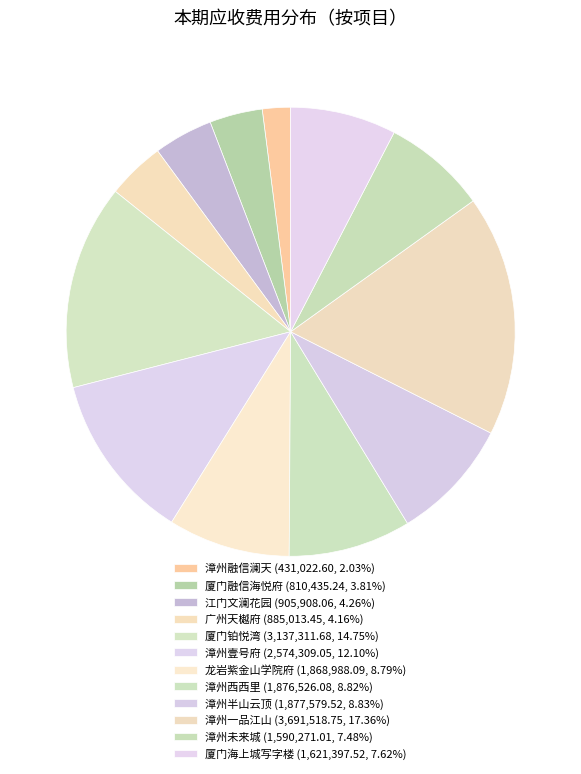

Approximately how many times larger is the value at 漳州融信澜天 compared to 龙岩紫金山学院府?

0.2